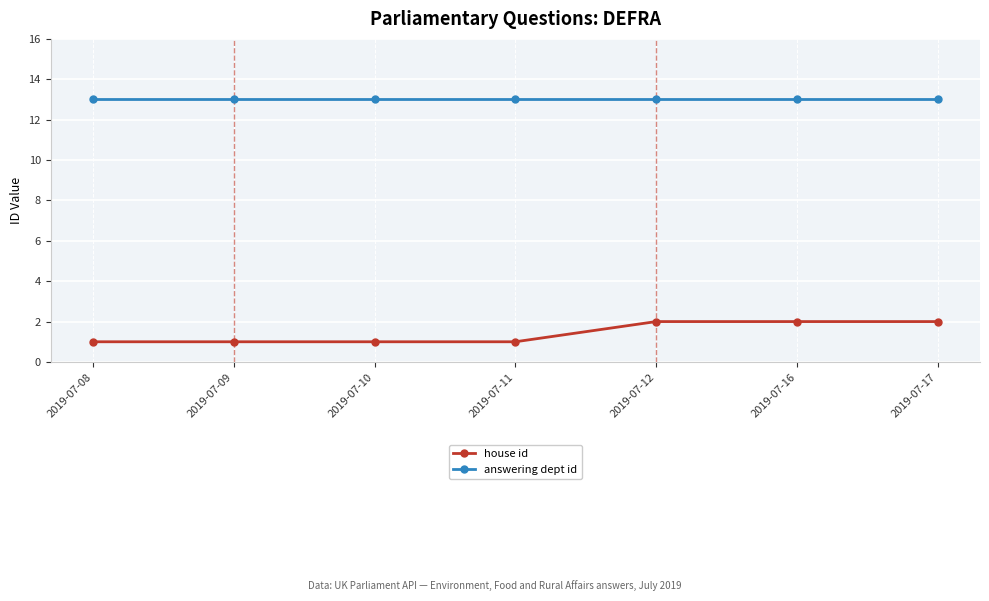

True or false: answering dept id has a value of 13 at 2019-07-12.

True